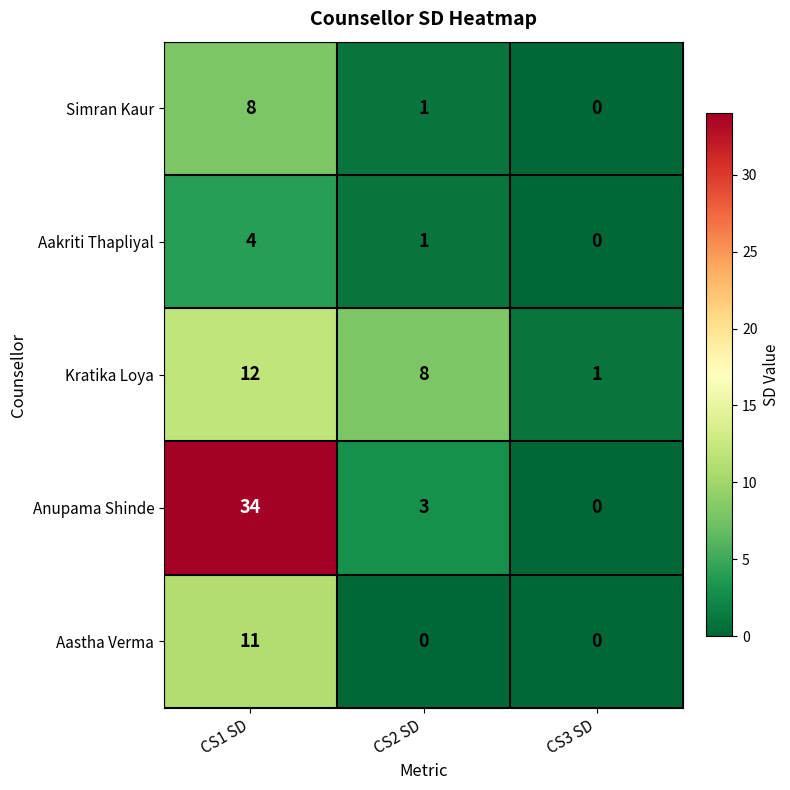

Where is Anupama Shinde nearest to the value 17?

CS2 SD